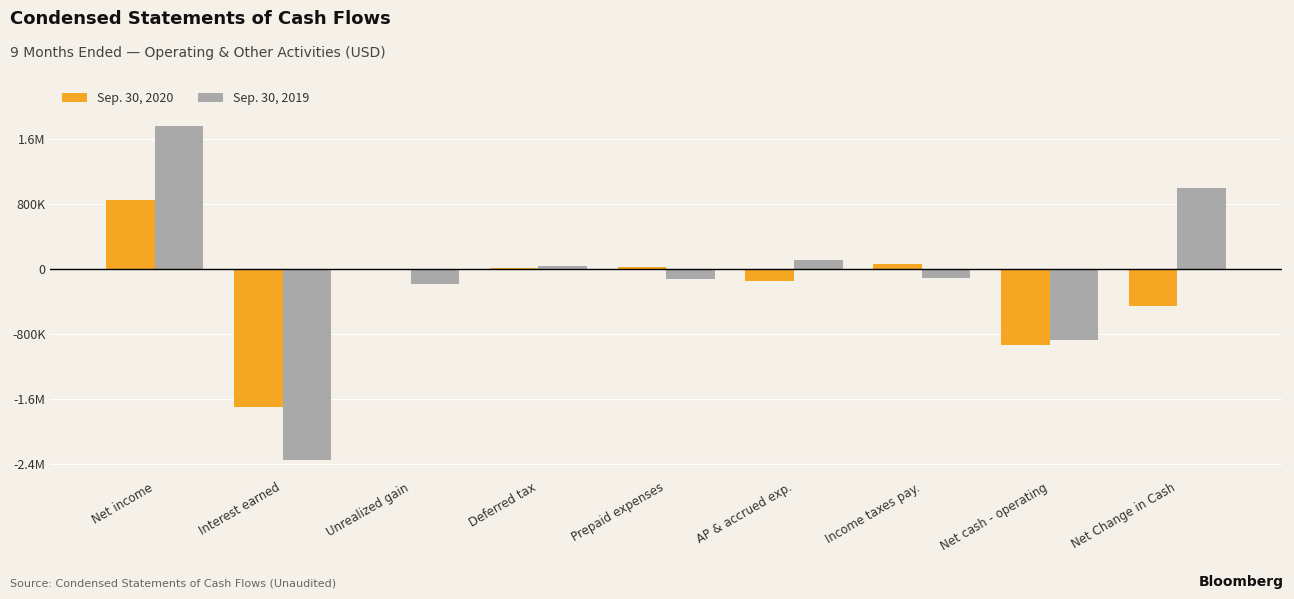

Reading left to right, extract all data points from this chart.

Sep. 30, 2020: Net income=843575	Interest earned=-1707779	Unrealized gain=-18478	Deferred tax=5534	Prepaid expenses=26215	AP & accrued exp.=-150598	Income taxes pay.=62818	Net cash - operating=-938713	Net Change in Cash=-462510
Sep. 30, 2019: Net income=1755706	Interest earned=-2351856	Unrealized gain=-187932	Deferred tax=39466	Prepaid expenses=-127913	AP & accrued exp.=106259	Income taxes pay.=-107759	Net cash - operating=-874029	Net Change in Cash=1000104